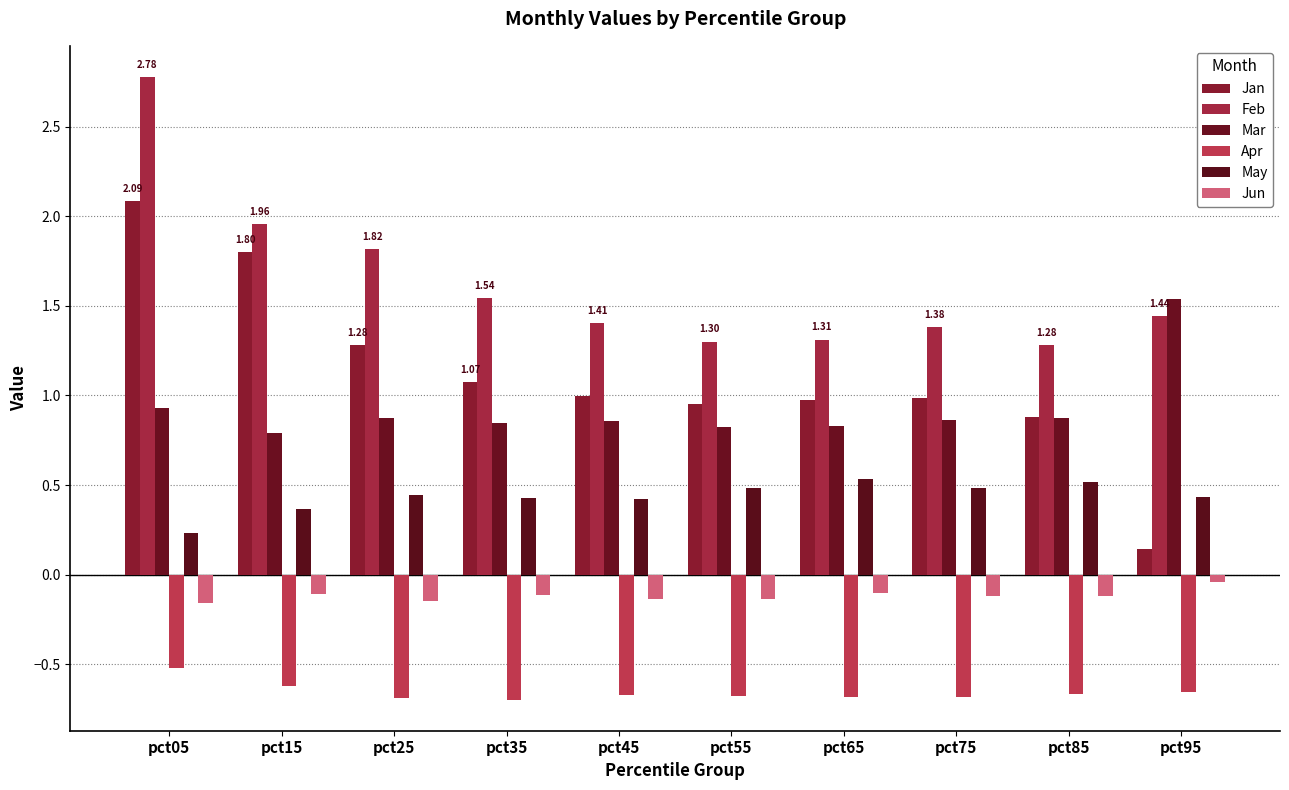

Is the value of Feb at pct05 greater than the value of Jan at pct35?

Yes